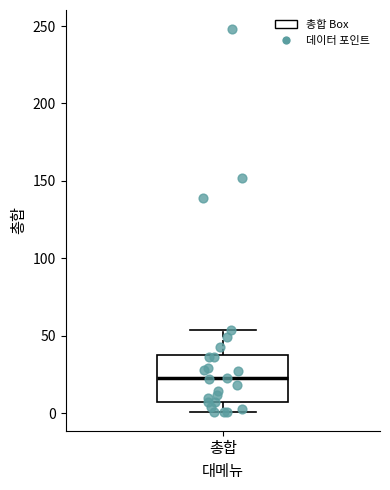

Read this box plot against the y-axis: the position of the median line, the range covered by the box, and the ends of both whiskers. The values are not printed on the chart, so give them approximately, as read against the axis.

median 25, box 5 to 40, whiskers 0 to 55